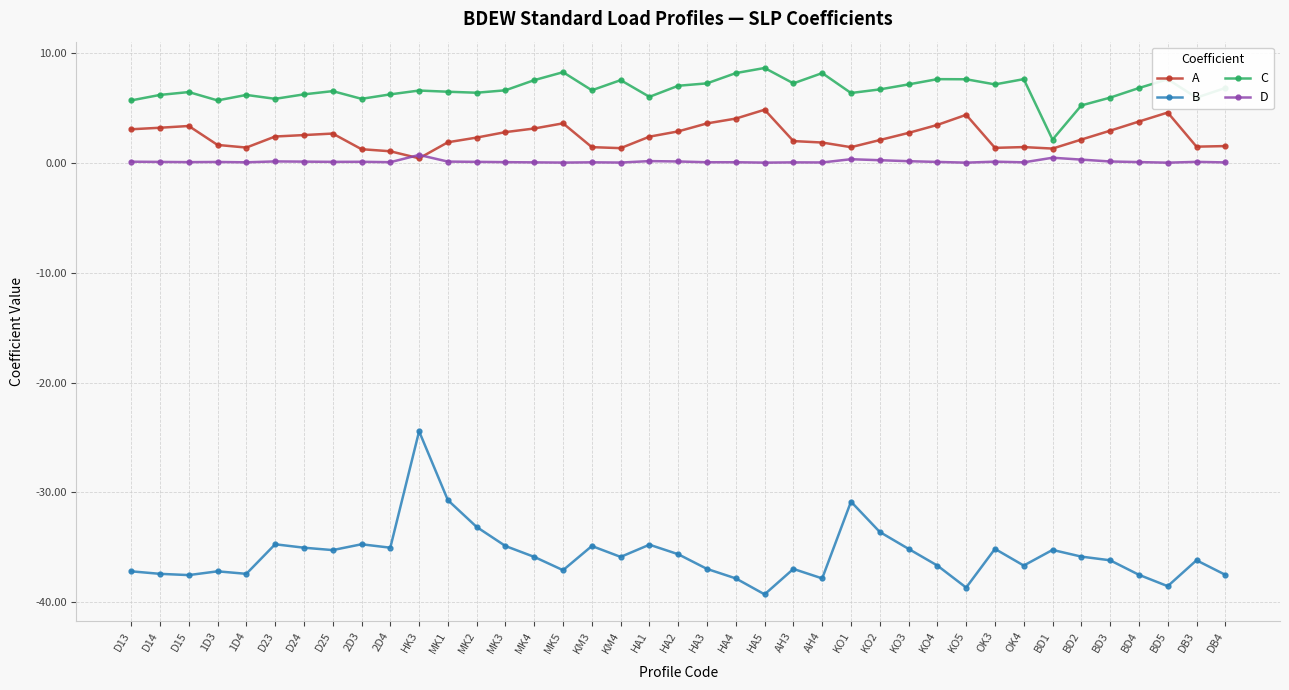

Which series has the largest total across all categories?

C